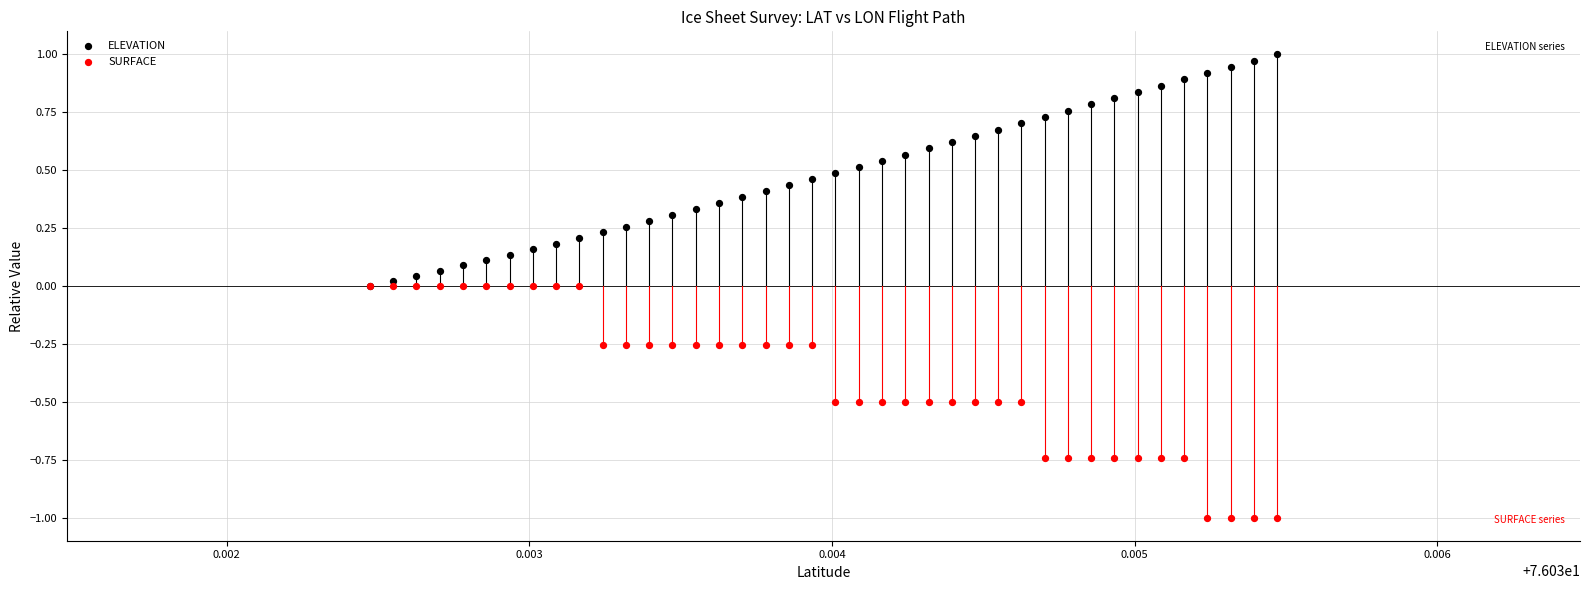

What are all the series names shown in the legend?

ELEVATION, SURFACE